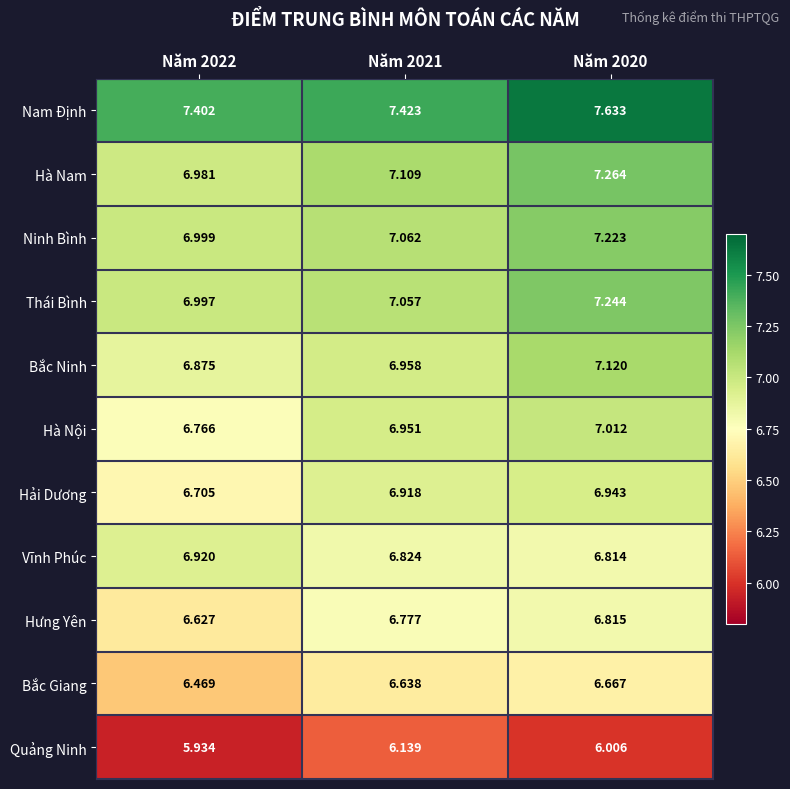

Which series has the widest spread of values?

Hà Nam